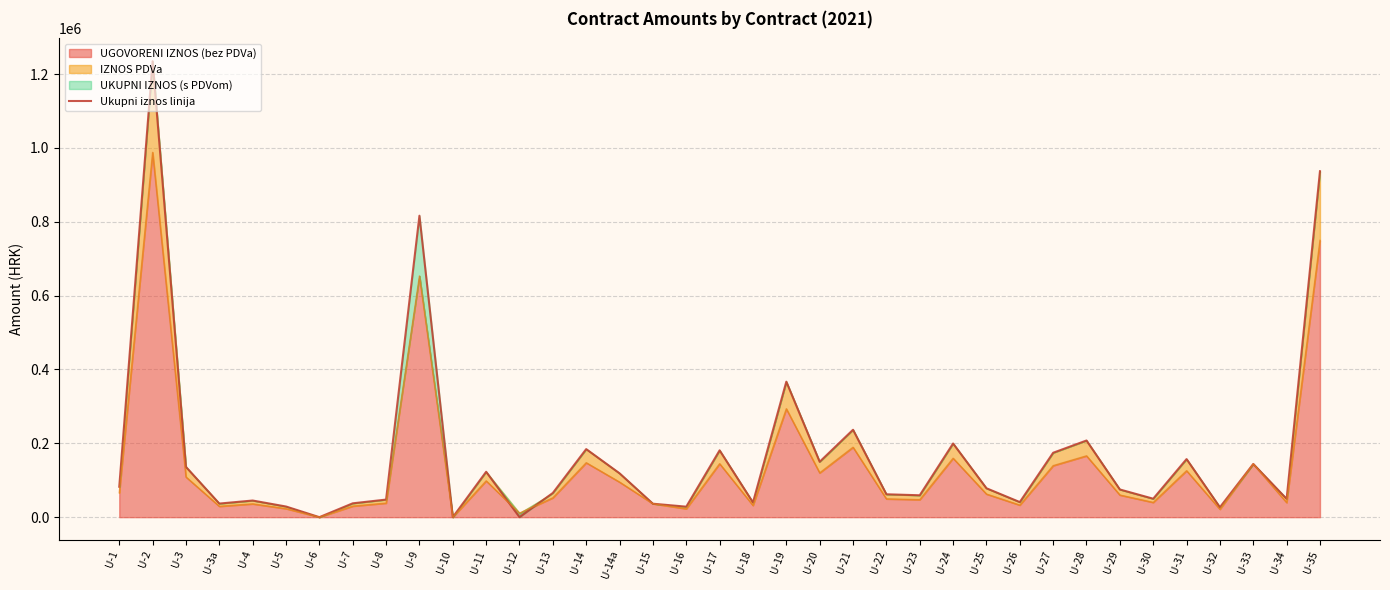

What is the sum of all values?

6258787.7